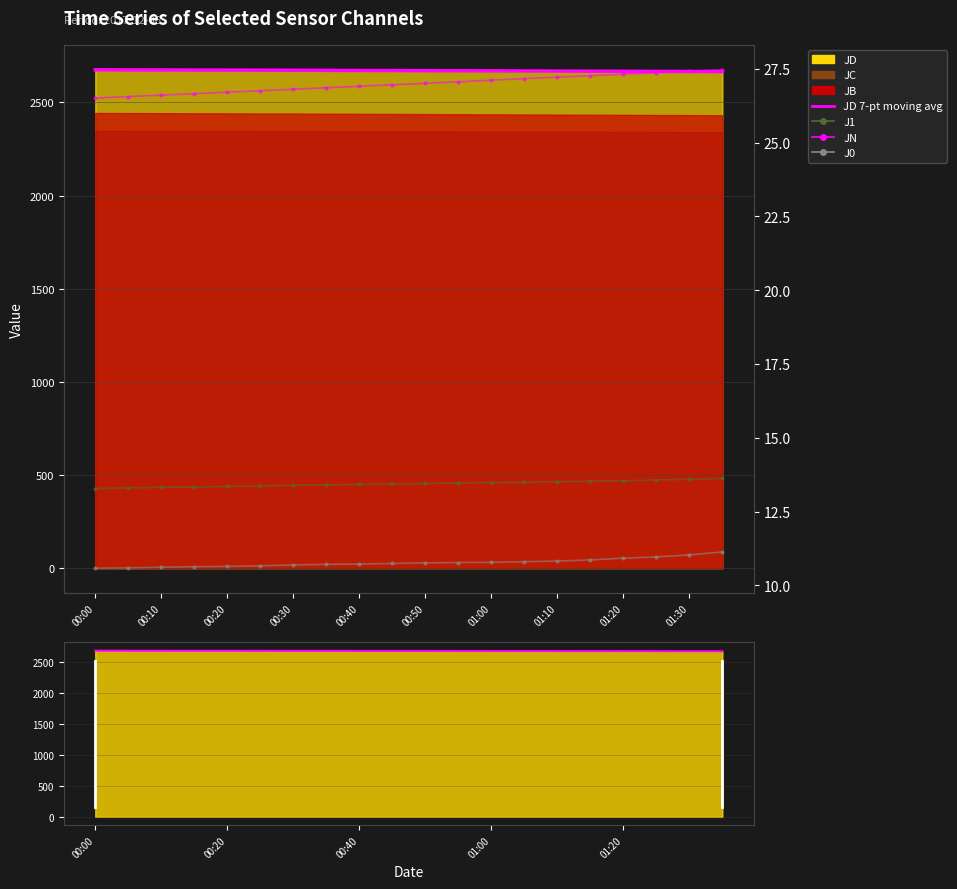

Reading right to left, extract all data points from this chart.

JD 7-pt moving avg: 2665.0	2665.7	2666.1	2666.9	2667.1	2667.9	2668.4	2669.0	2669.5	2670.1	2670.8	2671.0	2671.8	2672.1	2672.7	2673.0	2673.4	2674.0	2674.2	2675.0
J1: 13.6	13.6	13.6	13.5	13.5	13.5	13.5	13.5	13.5	13.4	13.4	13.4	13.4	13.4	13.4	13.3	13.3	13.3	13.3	13.3
JN: 27.5	27.4	27.4	27.3	27.3	27.2	27.2	27.1	27.1	27.0	27.0	26.9	26.9	26.8	26.8	26.7	26.7	26.6	26.6	26.5
J0: 11.1	11.0	11.0	10.9	10.9	10.8	10.8	10.8	10.8	10.8	10.7	10.7	10.7	10.7	10.7	10.6	10.6	10.6	10.6	10.6